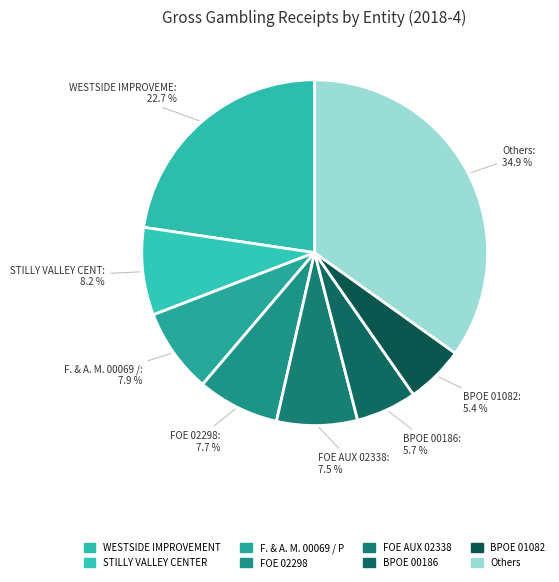

How many segments does this pie chart have?

8